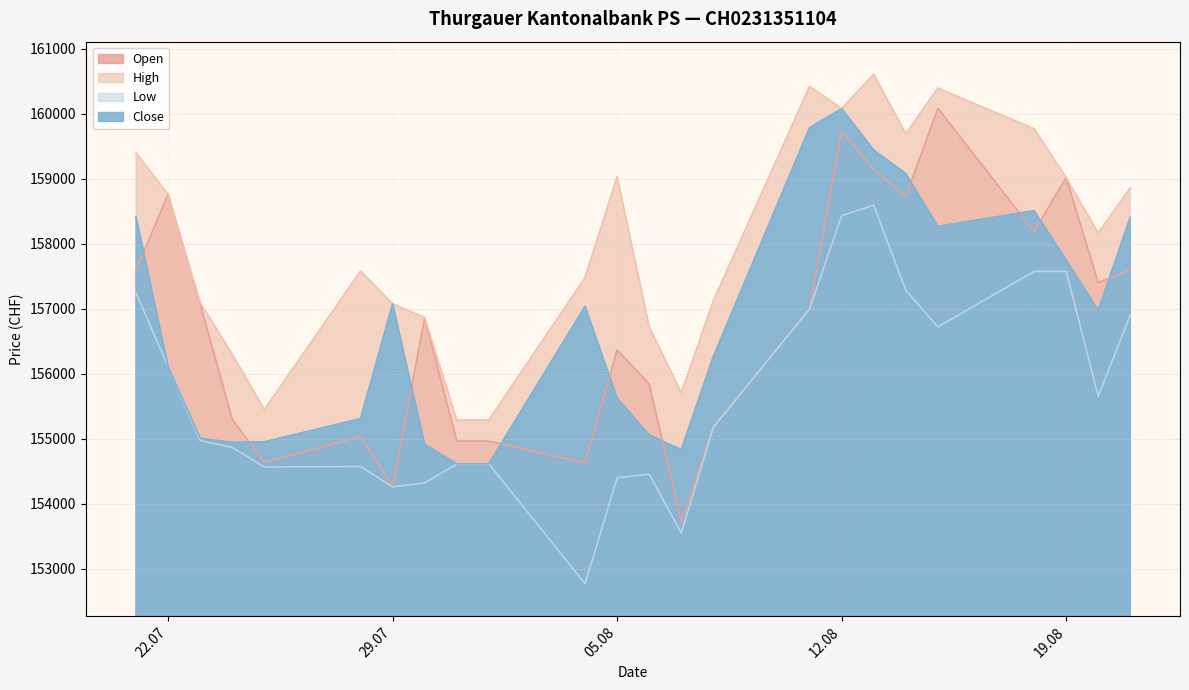

How many values in the Close series exceed 156978?

11